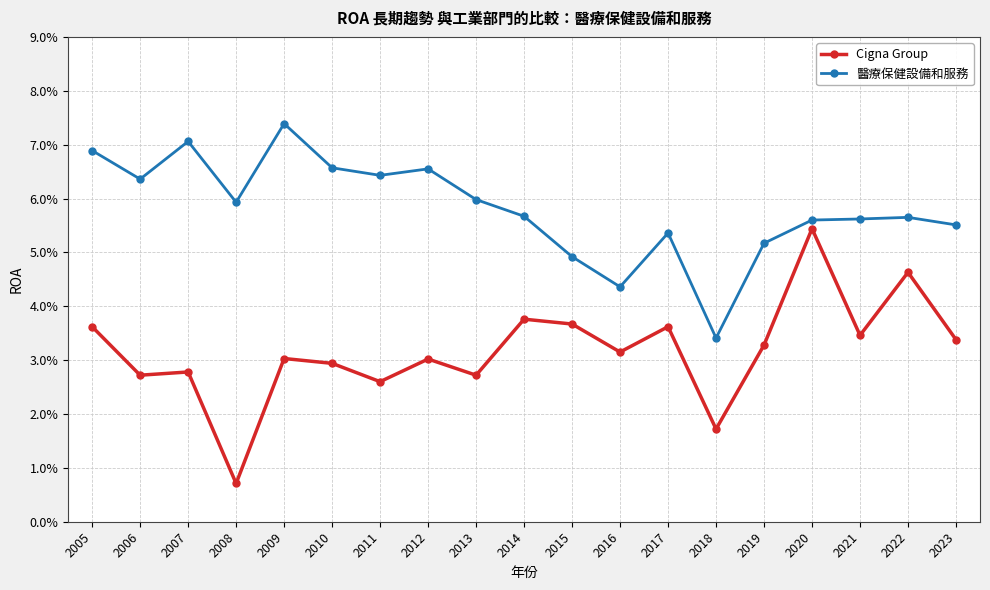

Does the chart have visible grid lines?

Yes